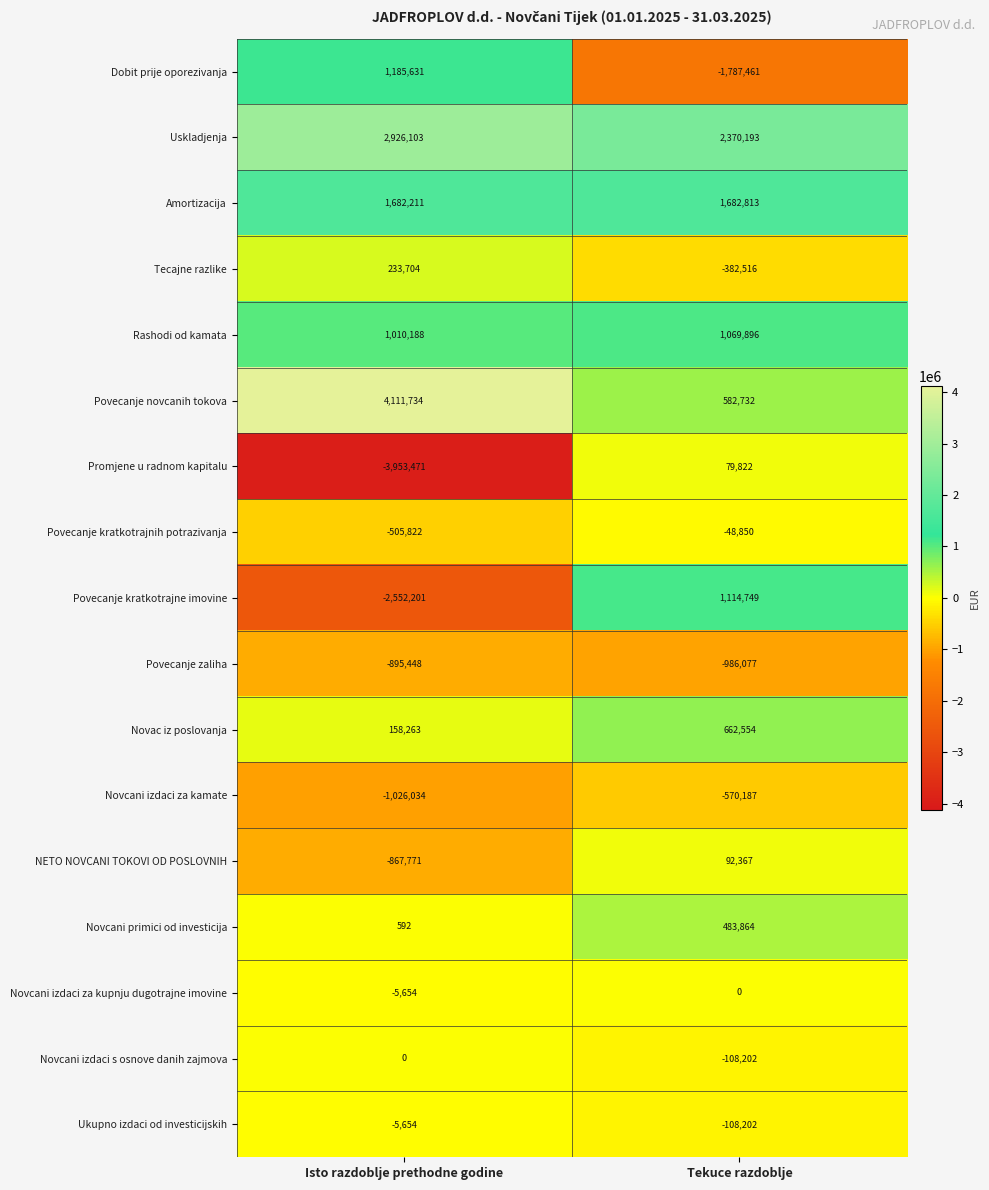

Count the number of data series in this chart.

17